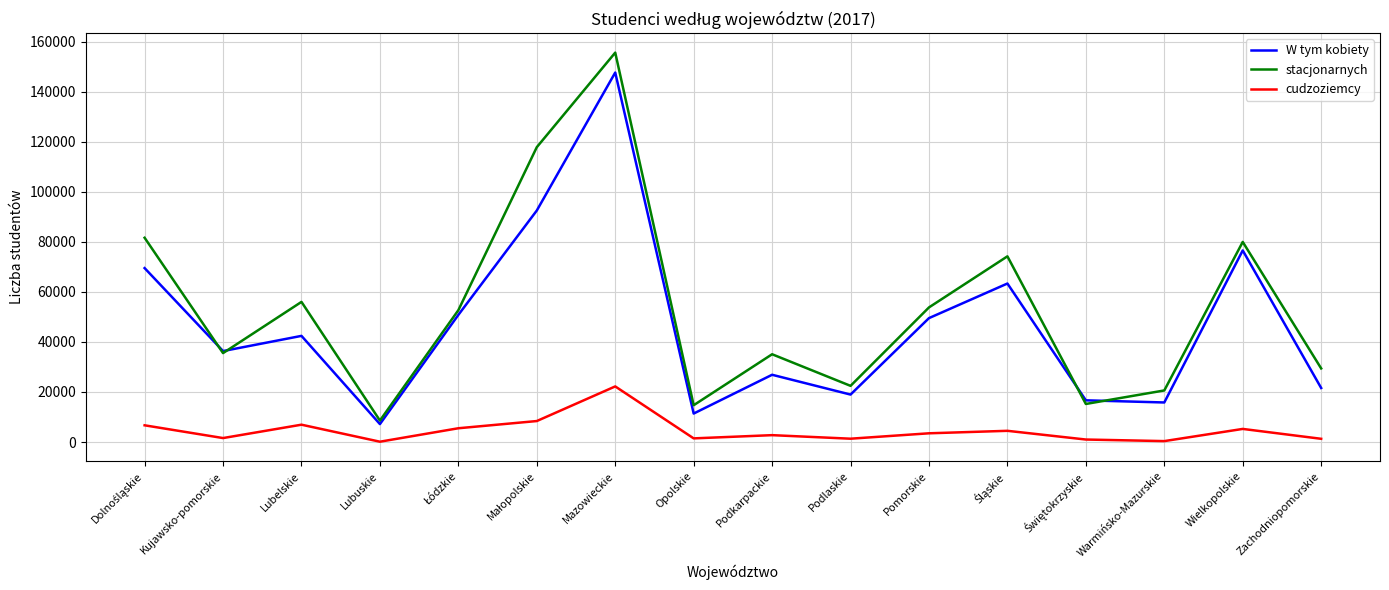

Which series ends up on top after the final intersection of stacjonarnych and W tym kobiety?

stacjonarnych